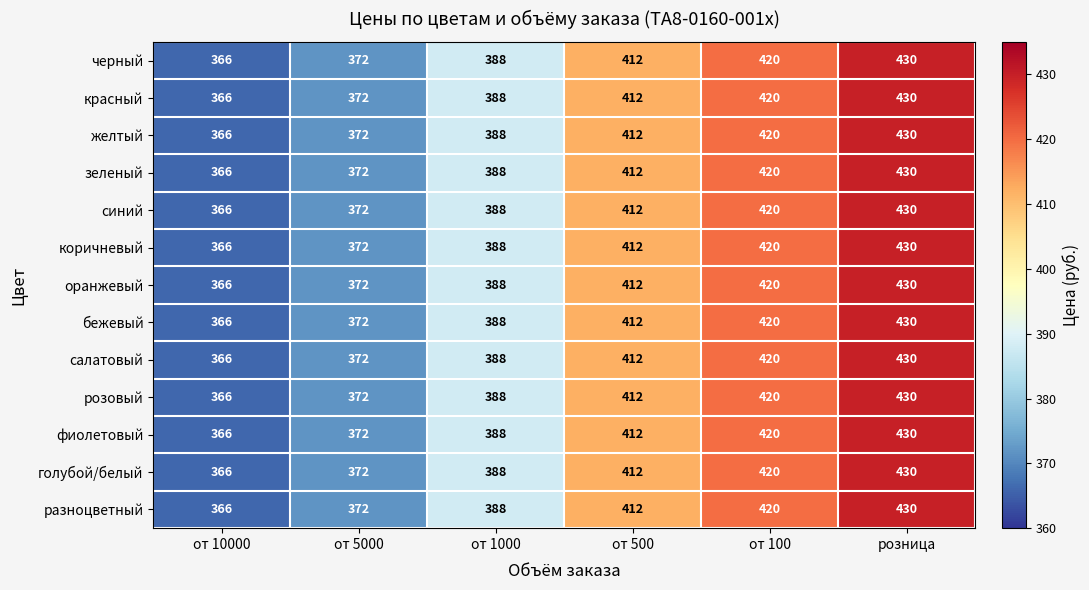

Where is синий nearest to the value 398?

от 1000